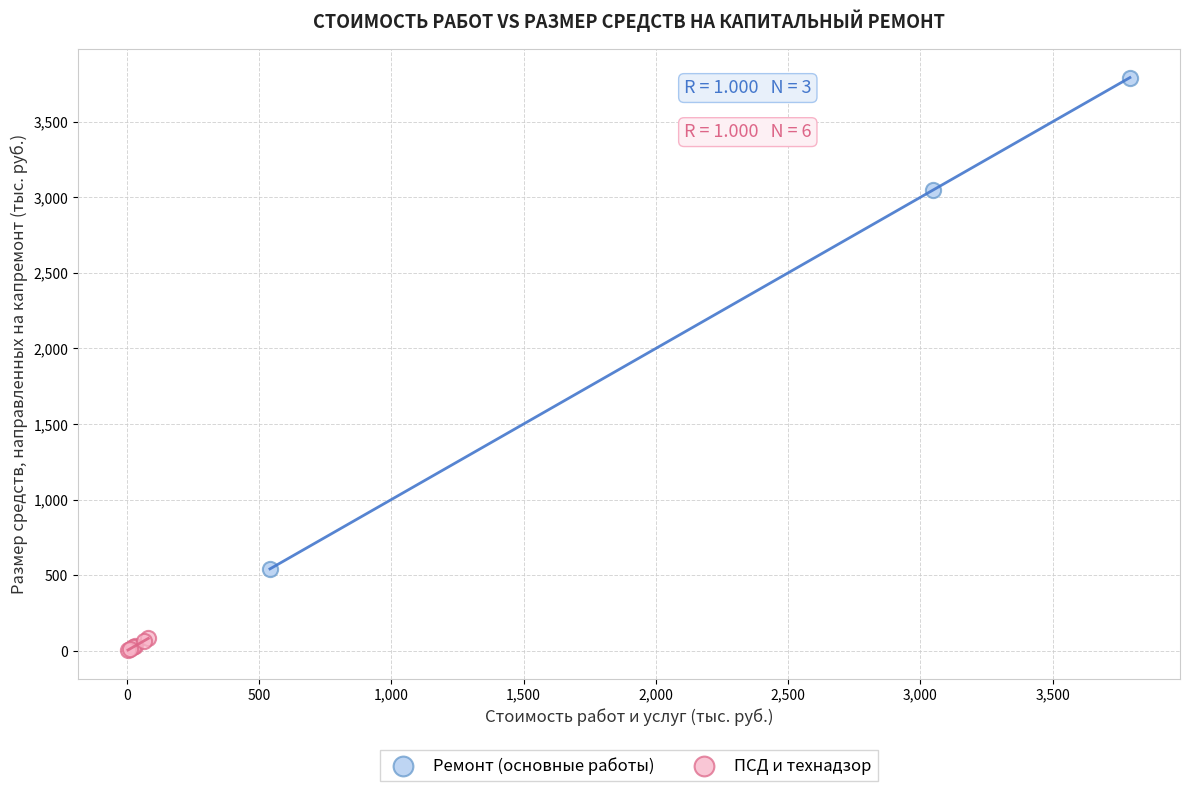

What are all the series names shown in the legend?

Ремонт (основные работы), ПСД и технадзор